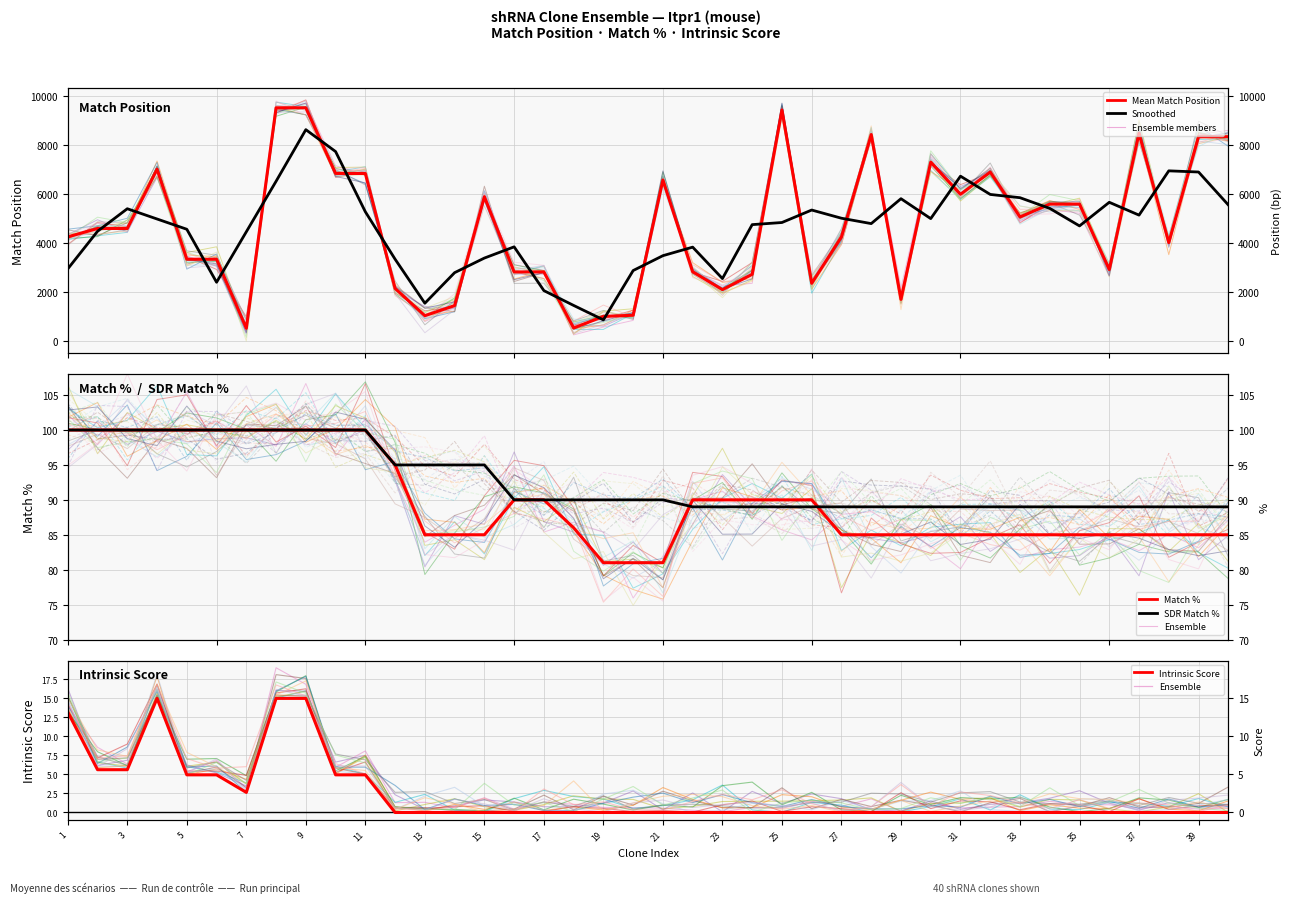

How many lines are shown in the chart?

5